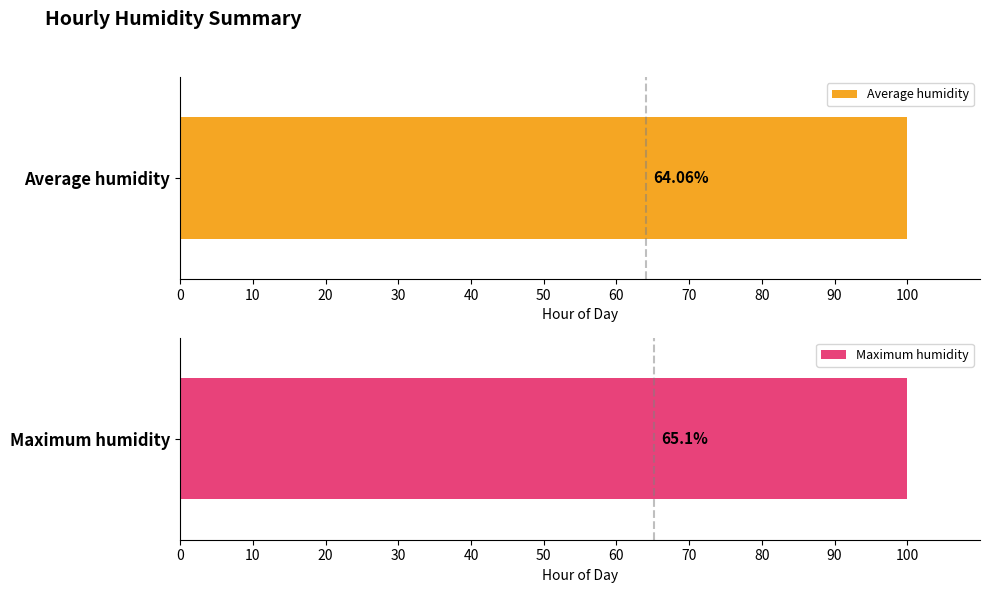

How many series are shown in this chart?

2